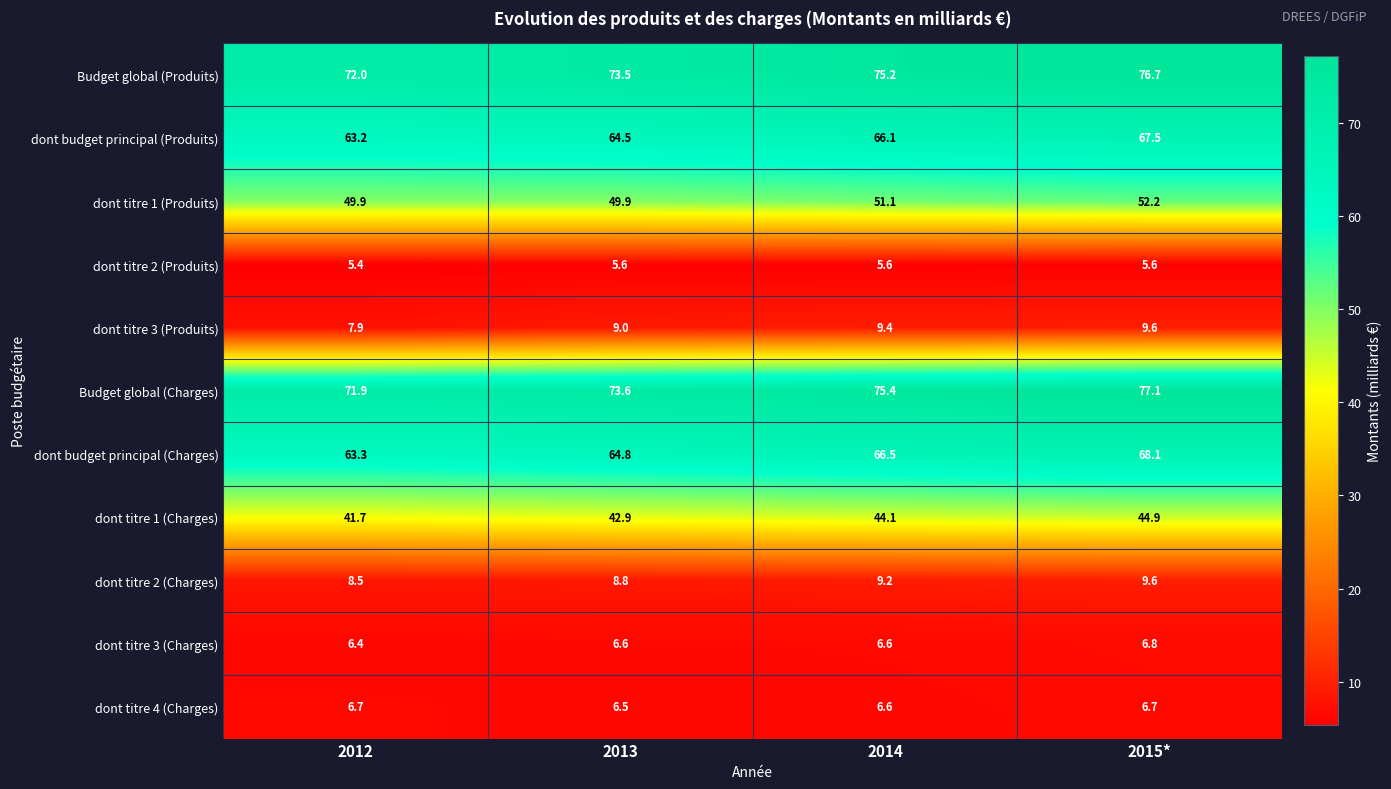

What is the spread (max minus min) of values at 2014?

69.8